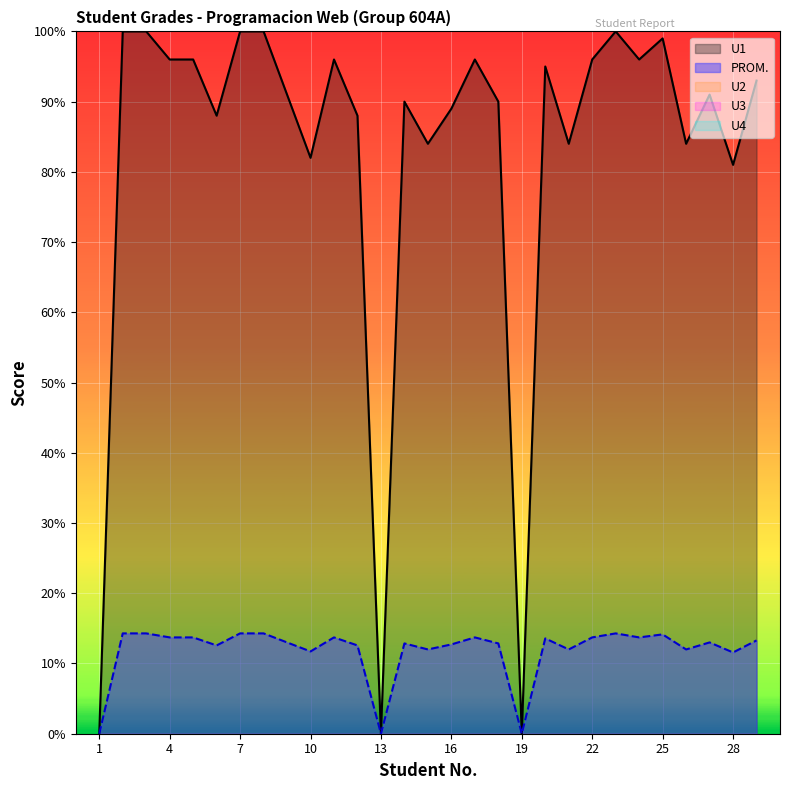

Reading left to right, what are all the values shown in this chart?

PROM.: 0.0	14.3	14.3	13.7	13.7	12.6	14.3	14.3	13.0	11.7	13.7	12.6	0.0	12.9	12.0	12.7	13.7	12.9	0.0	13.6	12.0	13.7	14.3	13.7	14.1	12.0	13.0	11.6	13.3
U1: 0.0	100.0	100.0	96.0	96.0	88.0	100.0	100.0	91.0	82.0	96.0	88.0	0.0	90.0	84.0	89.0	96.0	90.0	0.0	95.0	84.0	96.0	100.0	96.0	99.0	84.0	91.0	81.0	93.0
U2: 0.0	0.0	0.0	0.0	0.0	0.0	0.0	0.0	0.0	0.0	0.0	0.0	0.0	0.0	0.0	0.0	0.0	0.0	0.0	0.0	0.0	0.0	0.0	0.0	0.0	0.0	0.0	0.0	0.0
U3: 0.0	0.0	0.0	0.0	0.0	0.0	0.0	0.0	0.0	0.0	0.0	0.0	0.0	0.0	0.0	0.0	0.0	0.0	0.0	0.0	0.0	0.0	0.0	0.0	0.0	0.0	0.0	0.0	0.0
U4: 0.0	0.0	0.0	0.0	0.0	0.0	0.0	0.0	0.0	0.0	0.0	0.0	0.0	0.0	0.0	0.0	0.0	0.0	0.0	0.0	0.0	0.0	0.0	0.0	0.0	0.0	0.0	0.0	0.0